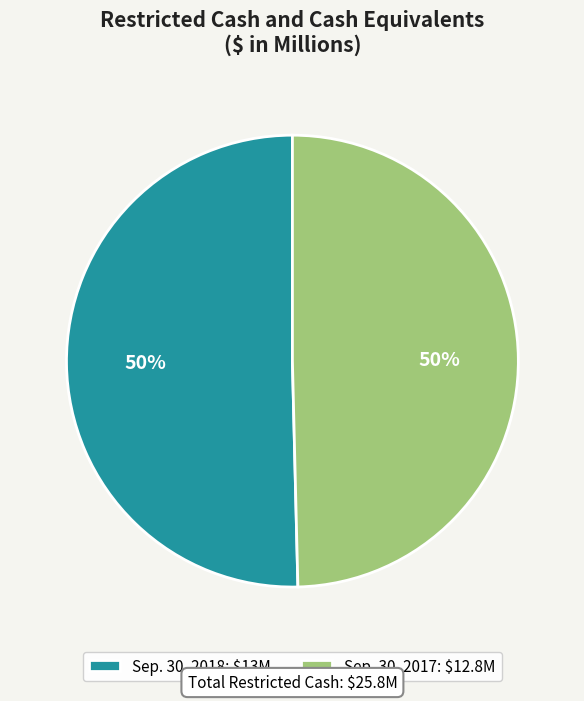

Is it true that Sep. 30, 2017: $12.8M is 50% of the pie?

True